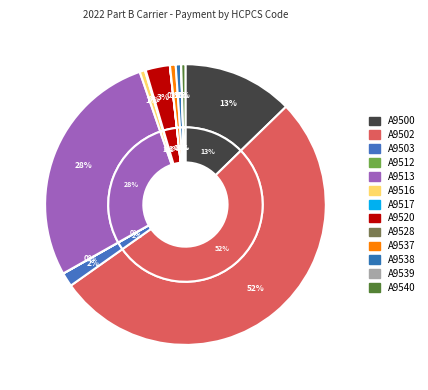

Which has a higher value, A9513 or A9537?

A9513